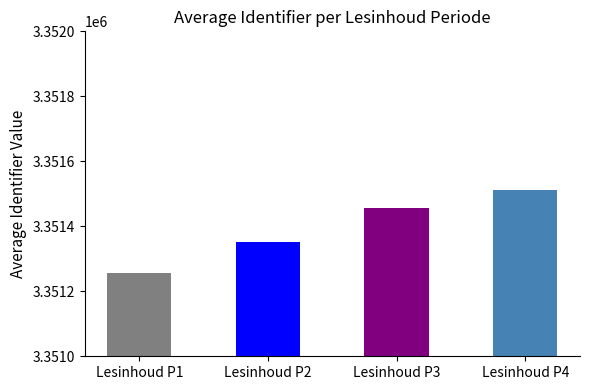

Where does the data first go above 3351454?

Lesinhoud P3